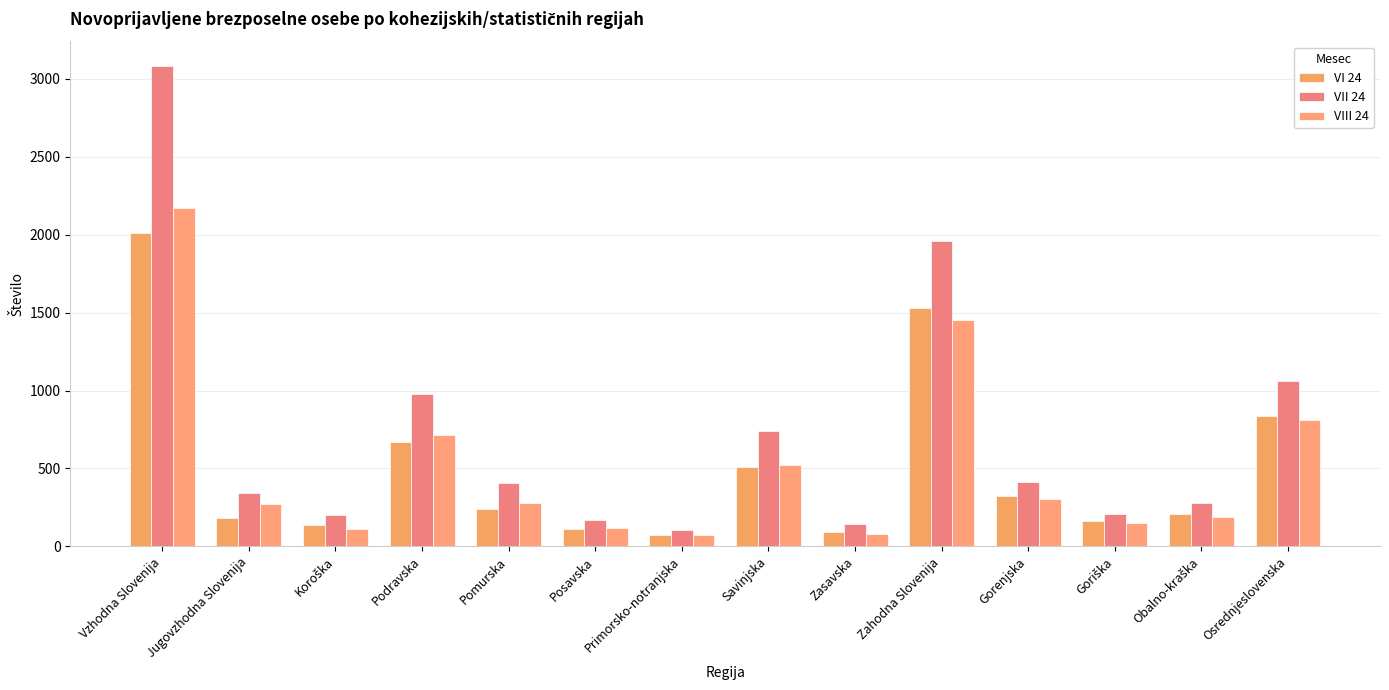

Which category has the highest value in the VI 24 series?

Vzhodna Slovenija